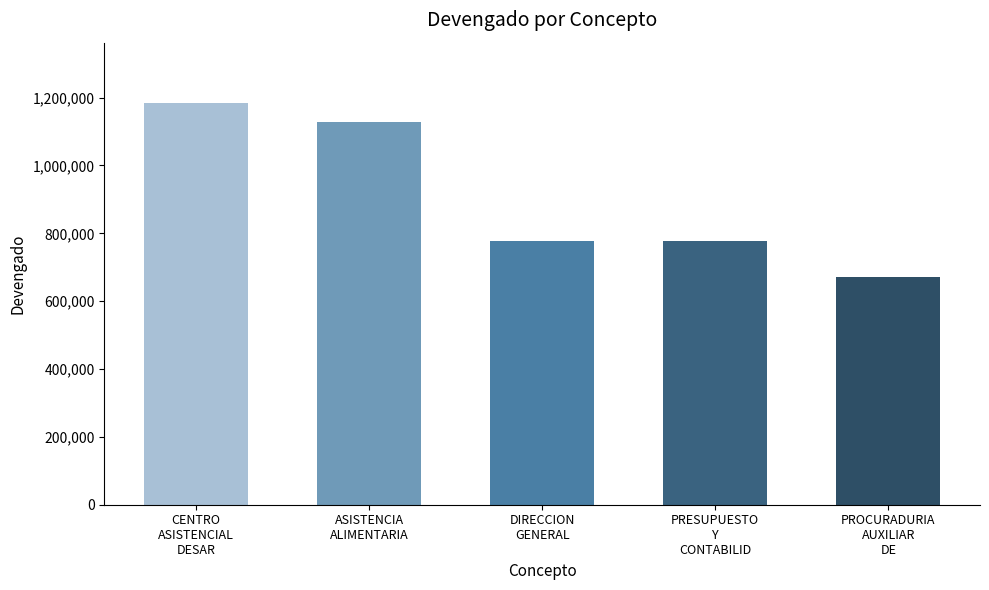

Is it true that the value at PRESUPUESTO
Y
CONTABILID is 272714.0?

False